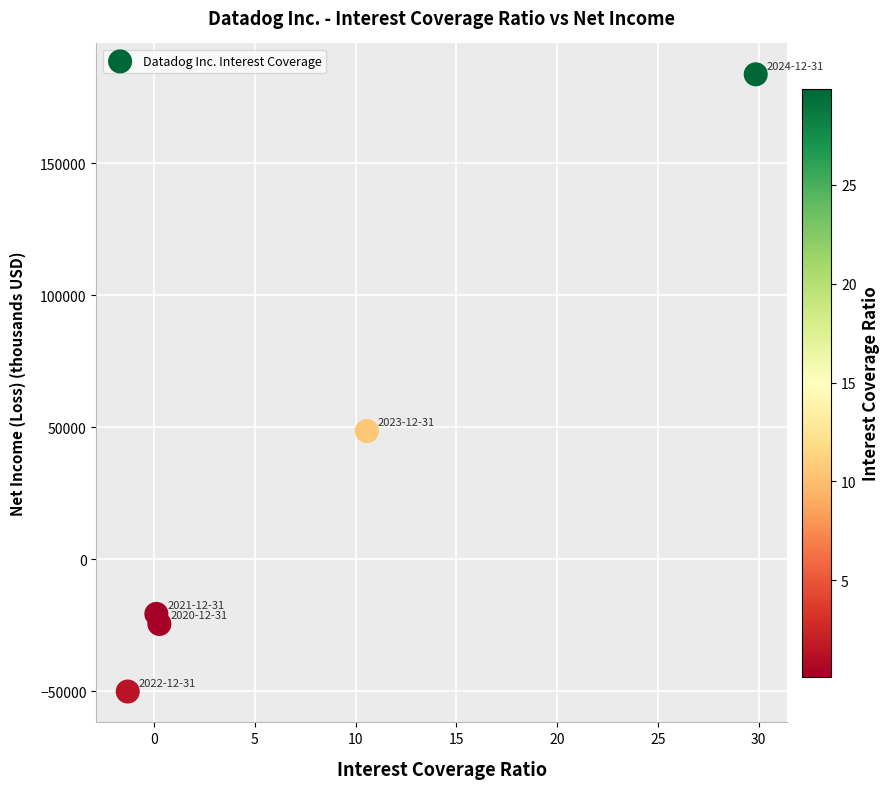

What is the average Y value?

27372